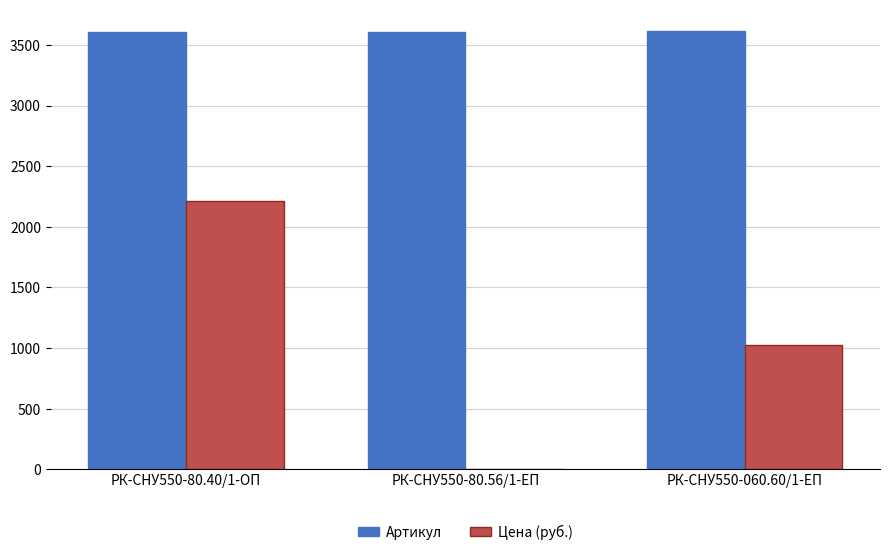

True or false: Цена (руб.) has a value of 2213.0 at РК-СНУ550-80.40/1-ОП.

True